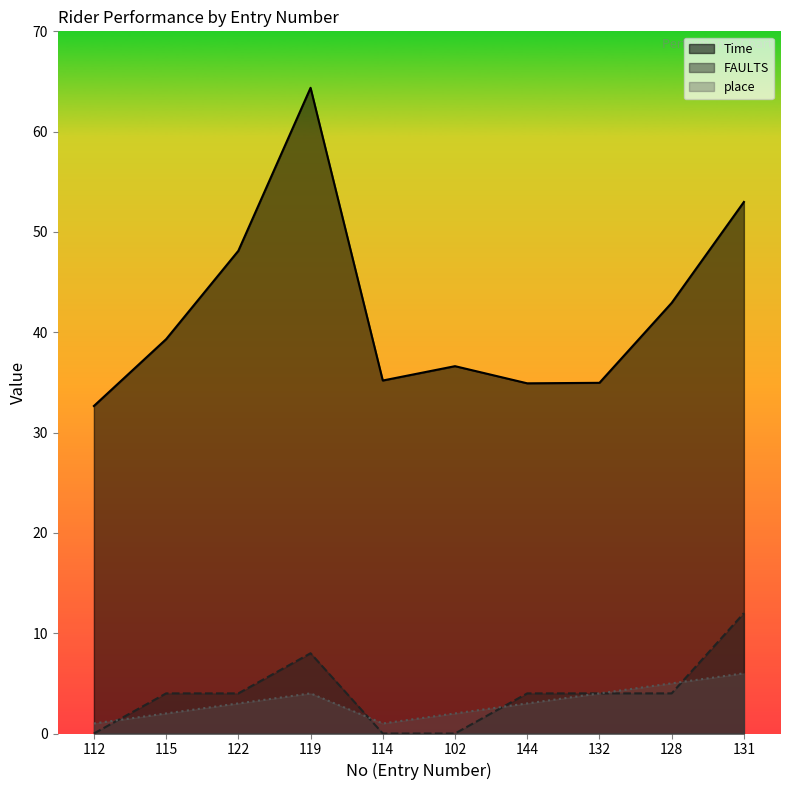

True or false: Time and FAULTS intersect in this chart.

False